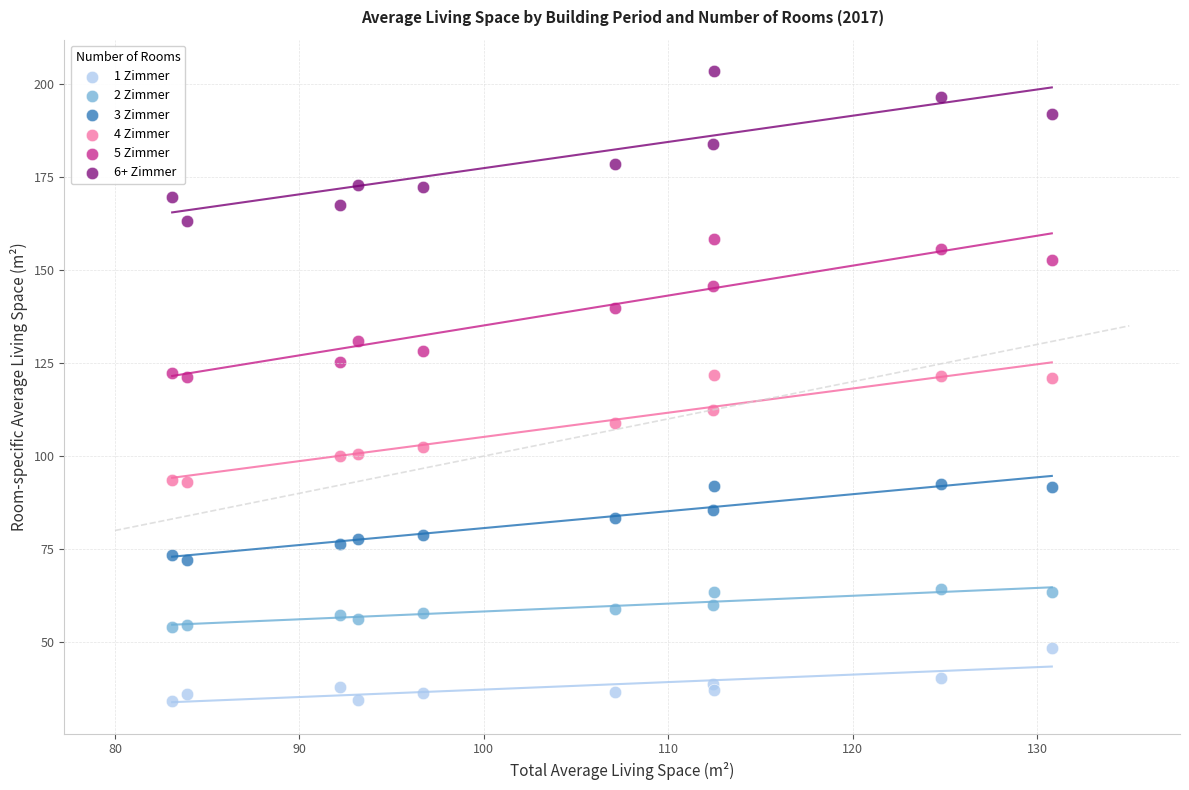

Which series has the widest spread of Y values?

6+ Zimmer